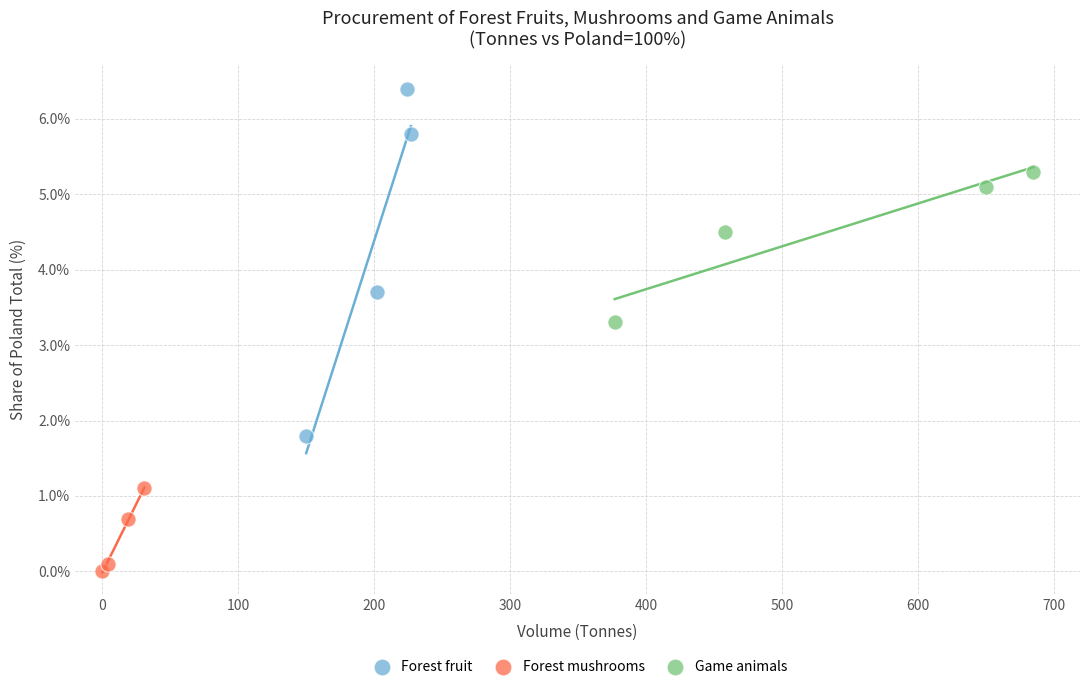

Which series has the widest spread of Y values?

Forest fruit